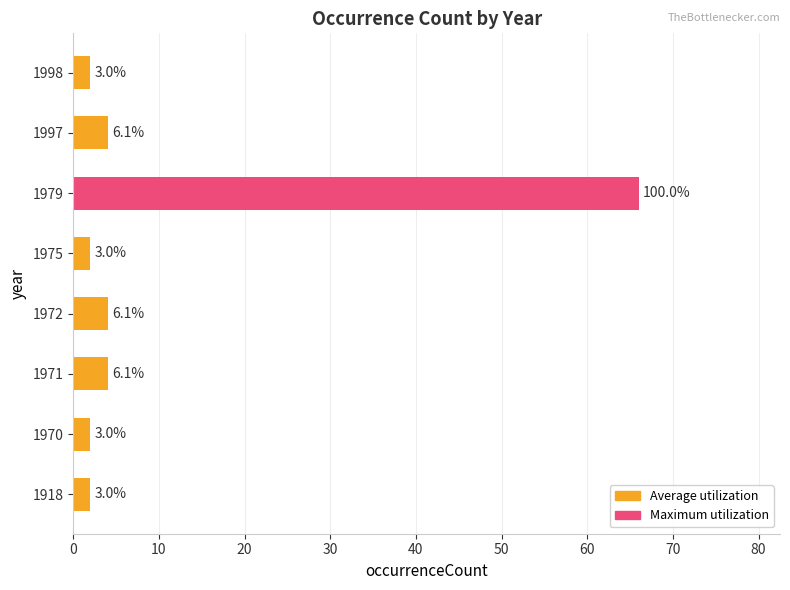

What is the sum of all values?

86